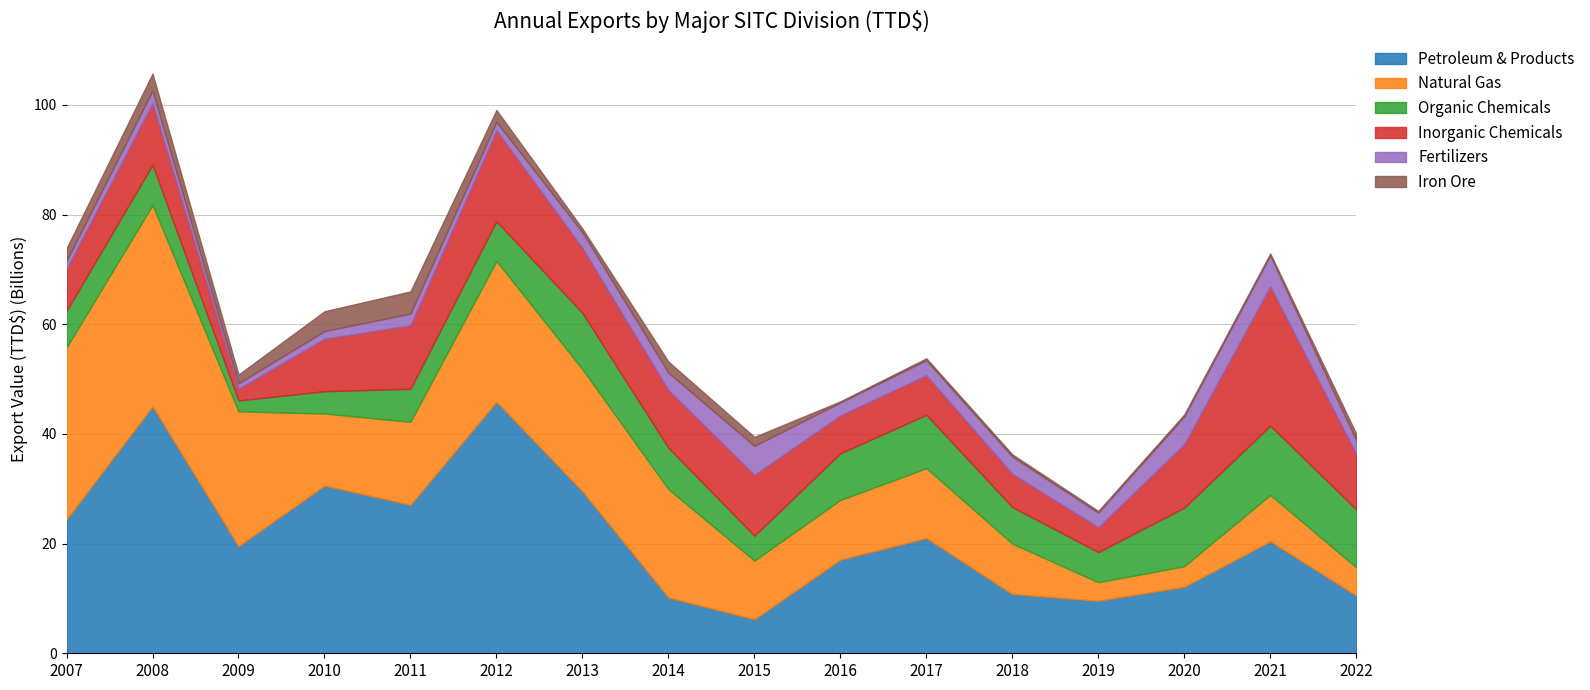

What is the smallest value displayed?

198181233